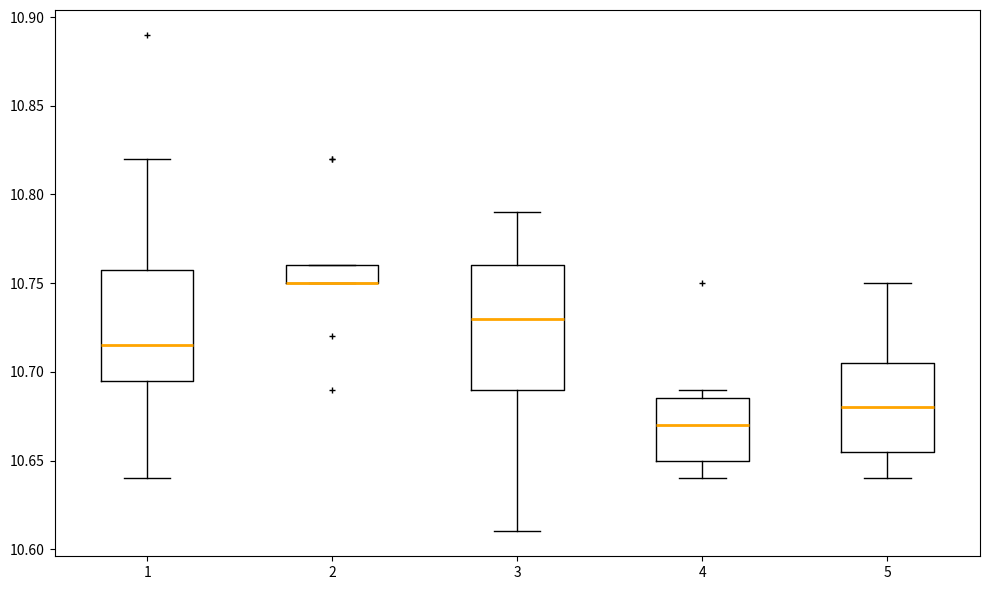

Which box is the tallest, from its lower edge to its upper edge?

3